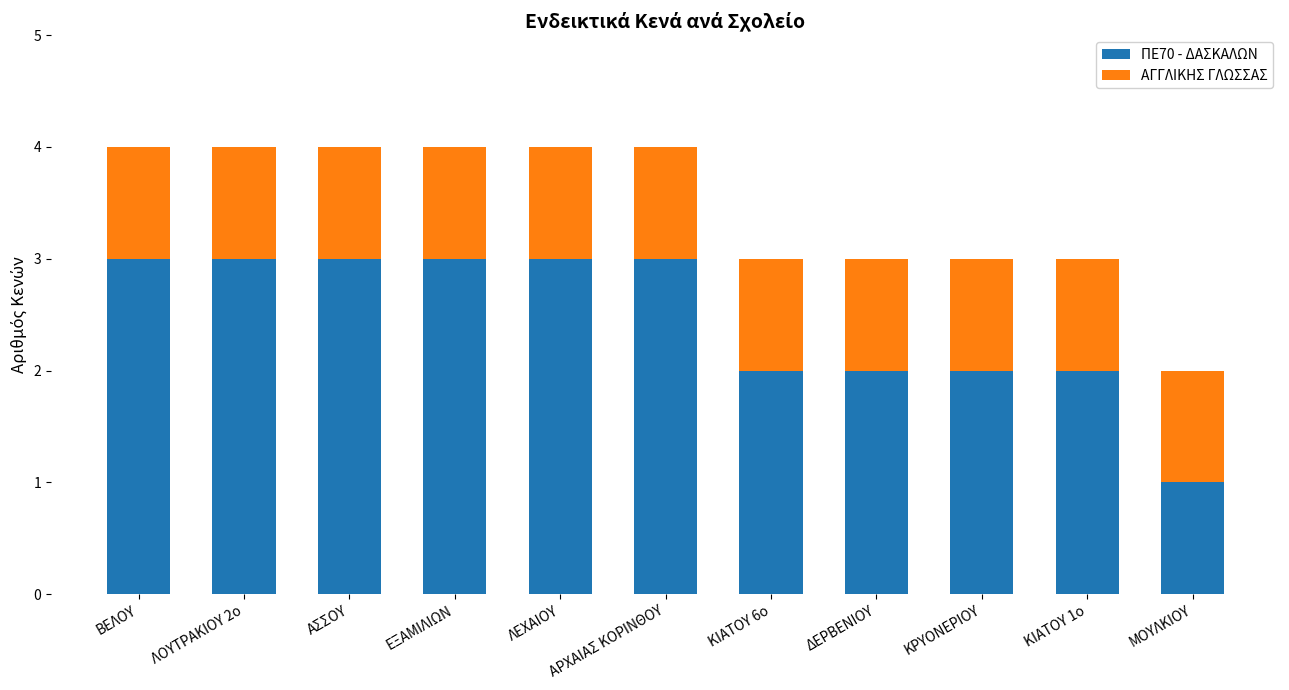

Is it true that ΠΕ70 - ΔΑΣΚΑΛΩΝ equals 3 at ΑΡΧΑΙΑΣ ΚΟΡΙΝΘΟΥ?

True